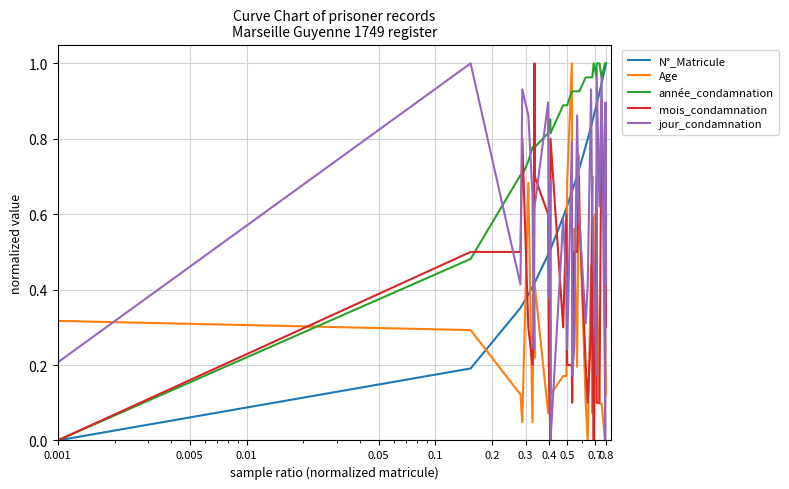

Which series ends up on top after the final intersection of Age and année_condamnation?

année_condamnation